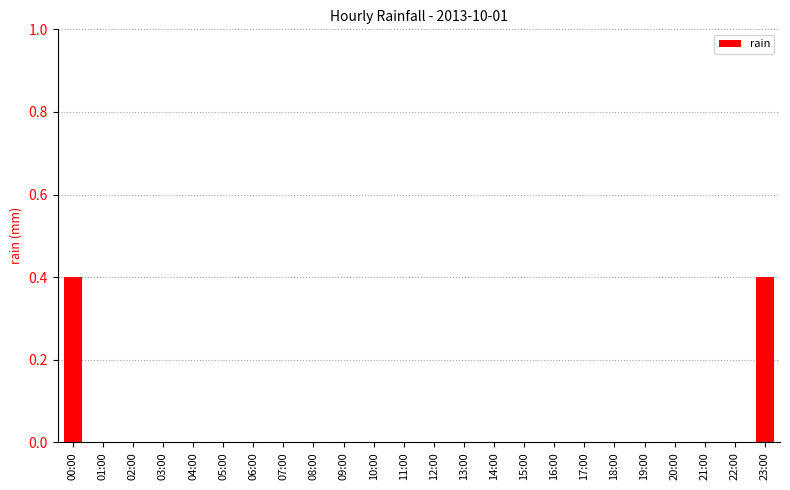

What is the sum of all values?

0.8